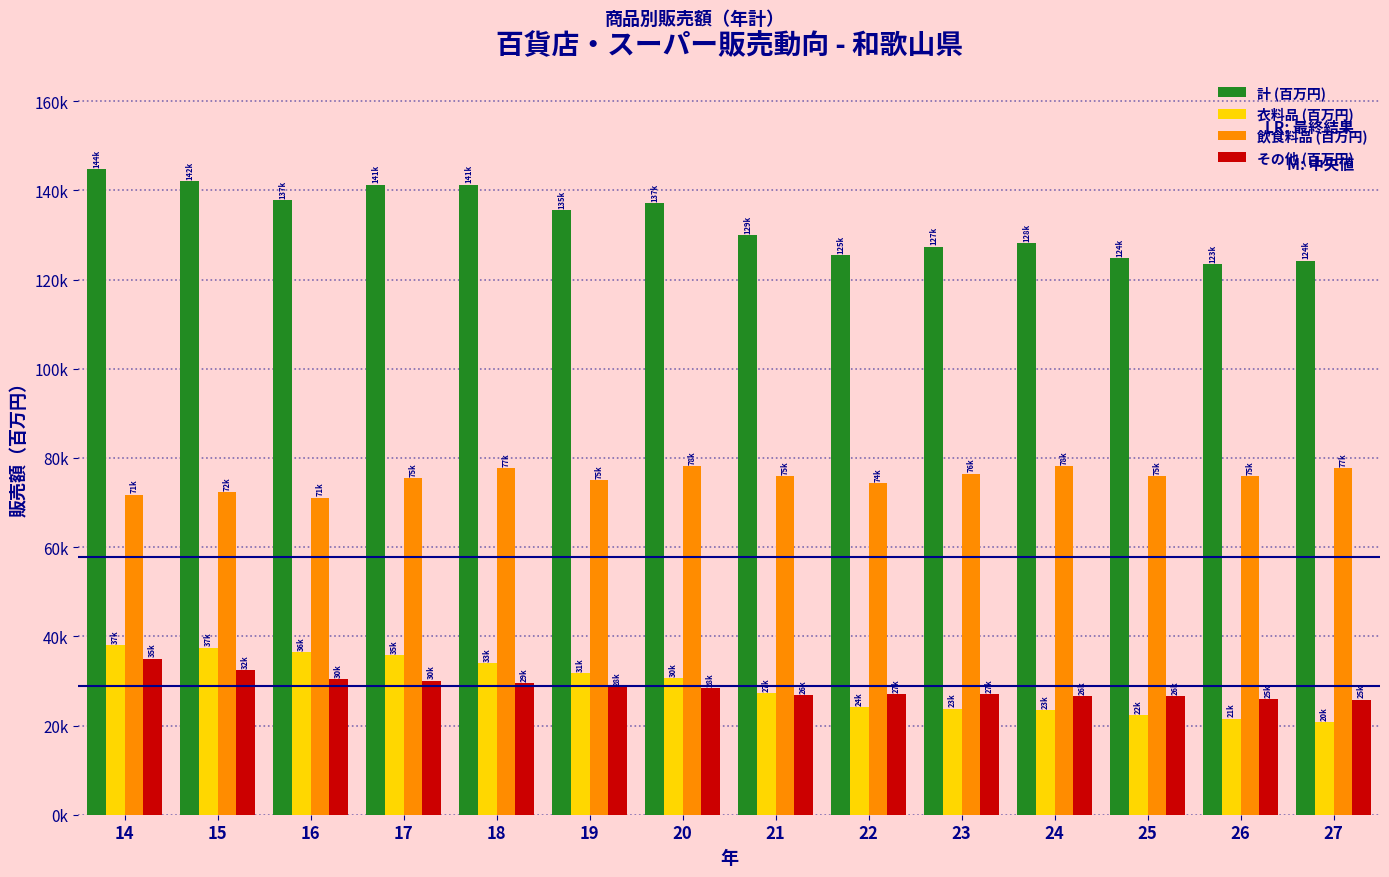

Which series has the largest total across all categories?

計 (百万円)